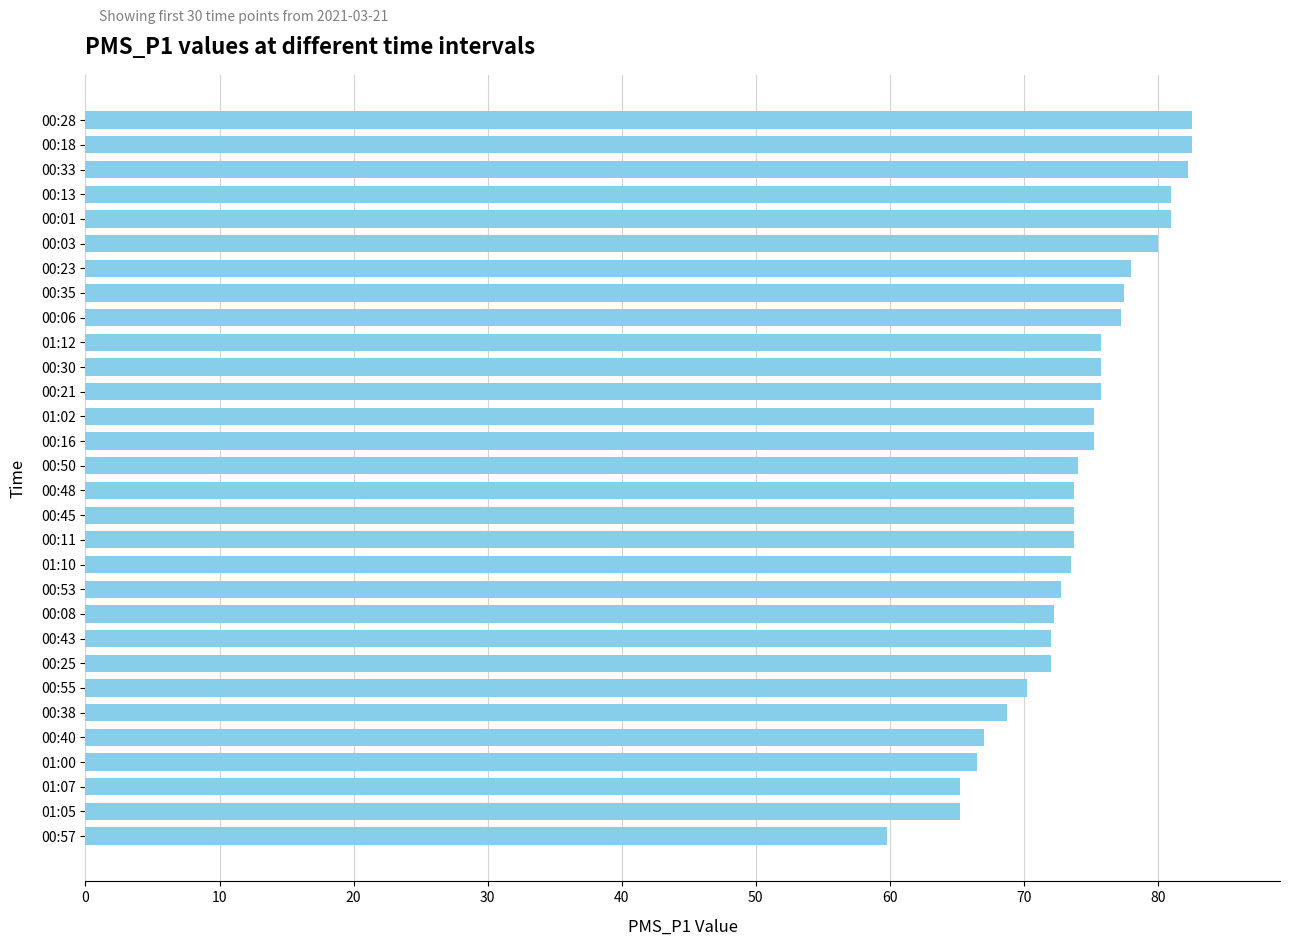

What position from the bottom is 00:48?

15